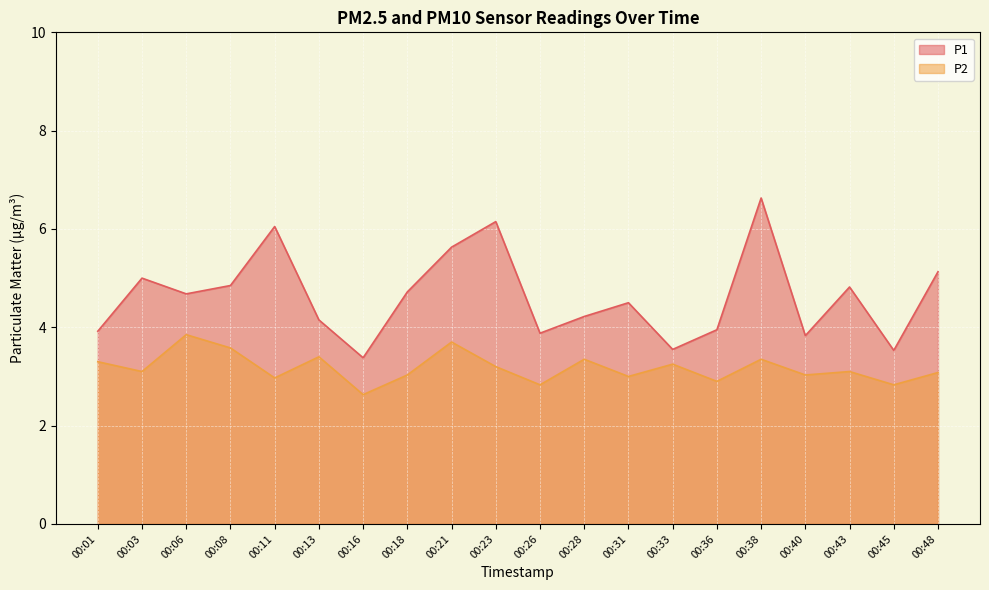

Read the P1 value at 00:16.

3.4